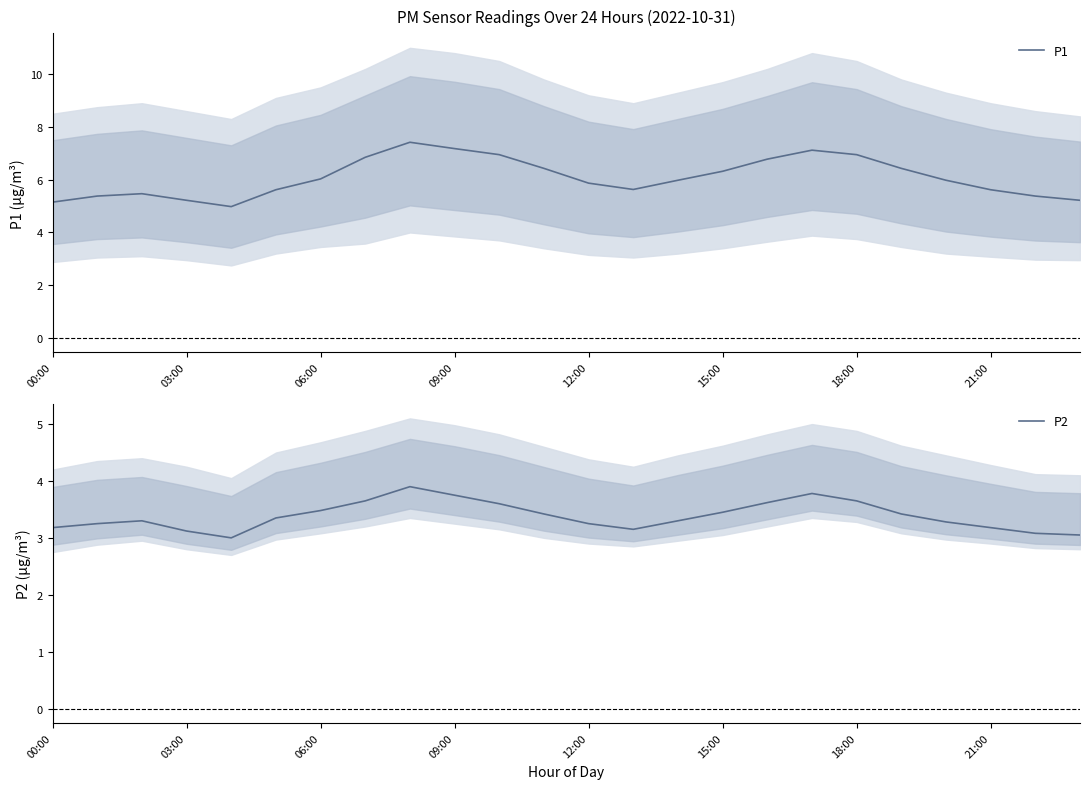

How many interior local valleys does the P2 series have?

2